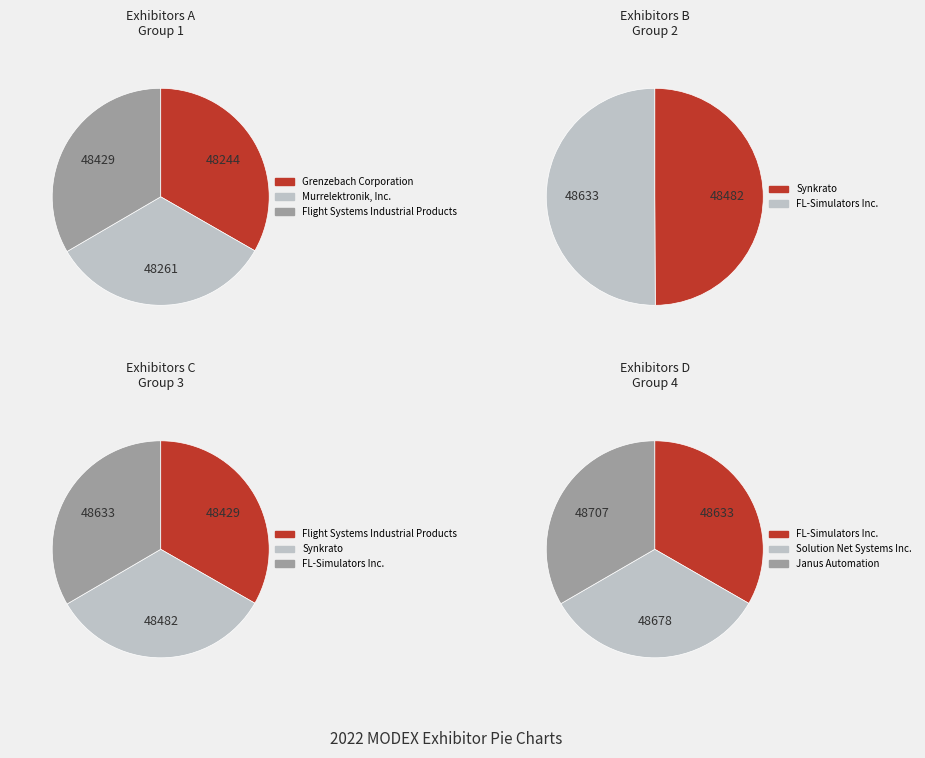

Is it true that Murrelektronik, Inc. is 25% of the pie?

False